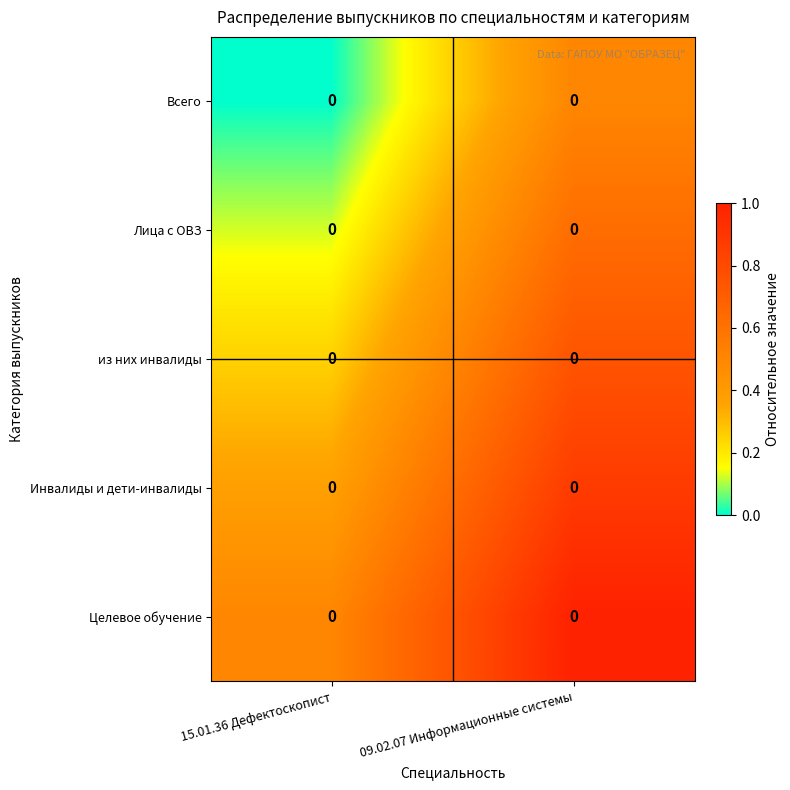

Which label corresponds to the smallest value in the chart?

15.01.36 Дефектоскопист